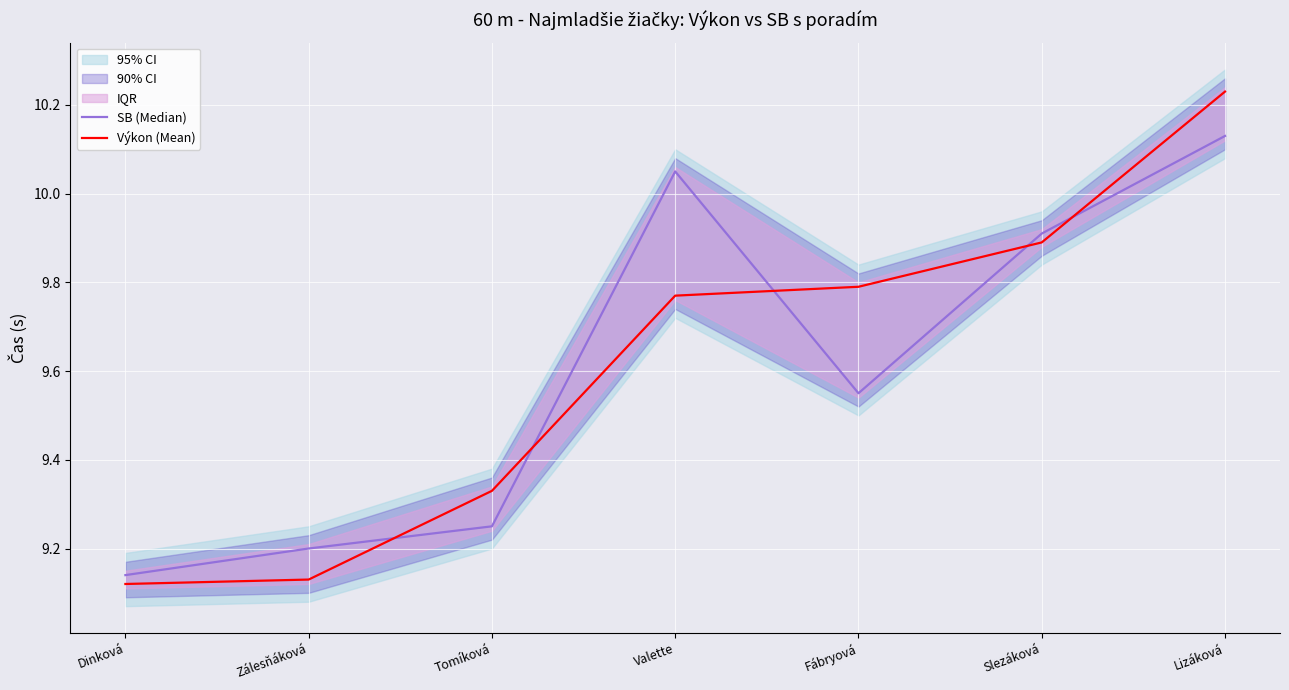

True or false: Výkon (Mean) and SB (Median) cross at least once.

True